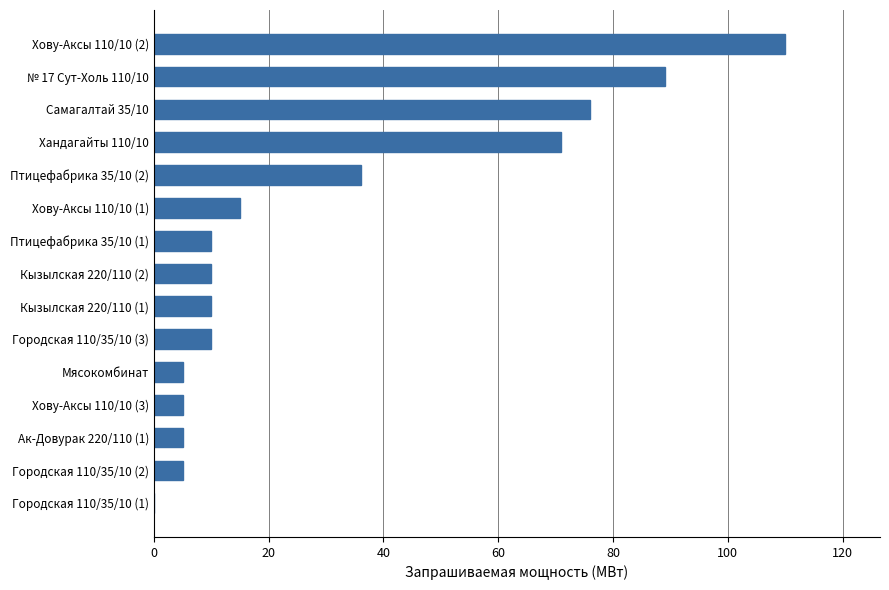

Is it true that the value at Кызылская 220/110 (1) is 16?

False